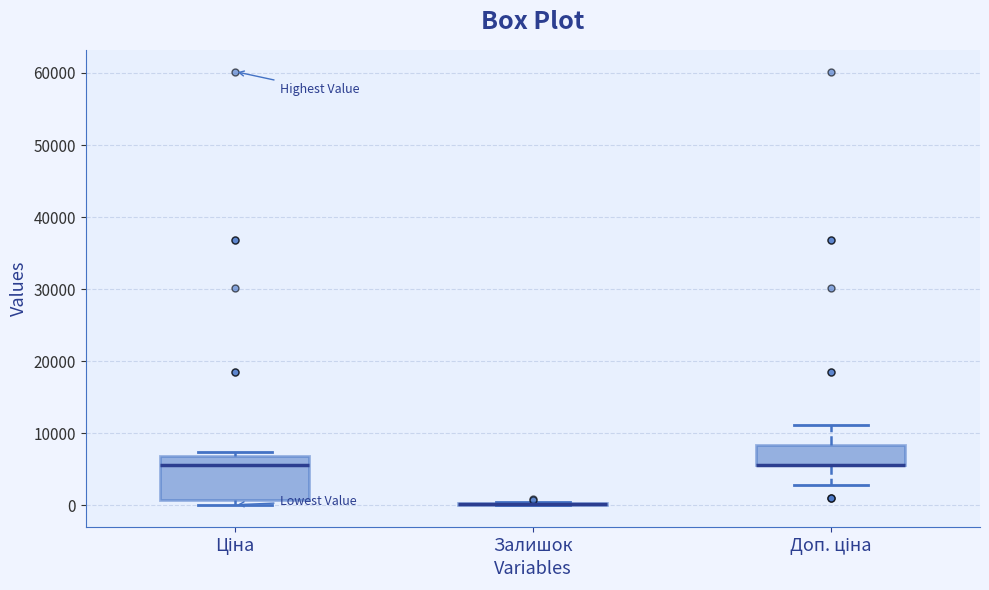

Which box is the tallest, from its lower edge to its upper edge?

Ціна